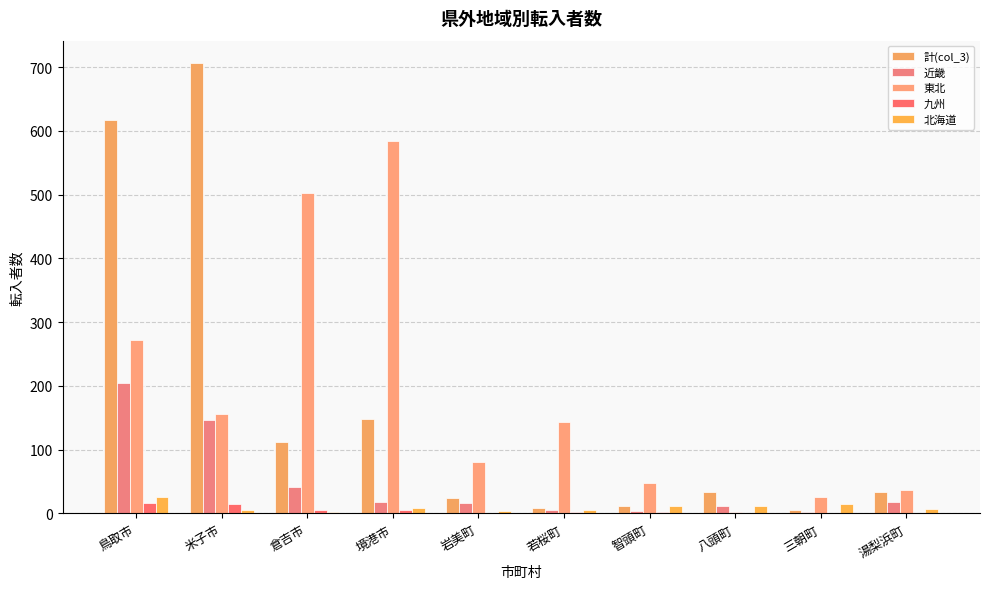

Count the number of categories in the chart.

10